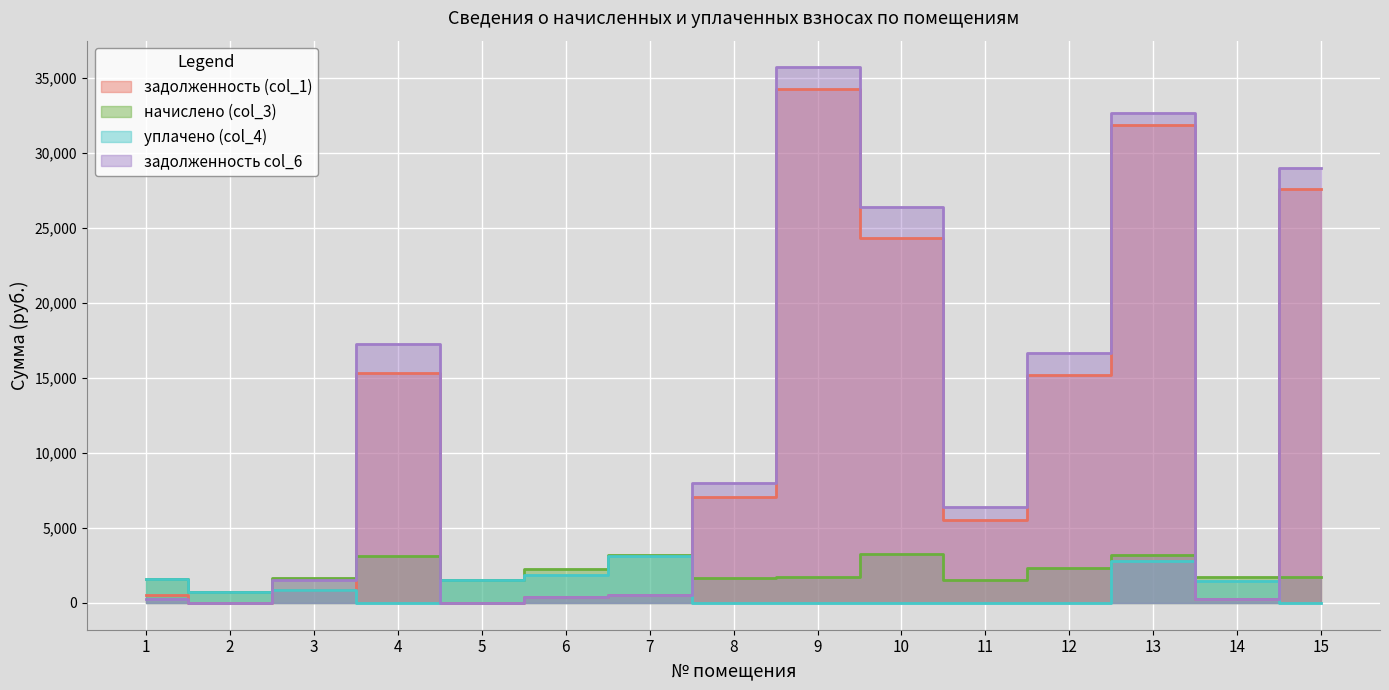

What are all the series names shown in the legend?

задолженность (col_1), начислено (col_3), уплачено (col_4), задолженность col_6